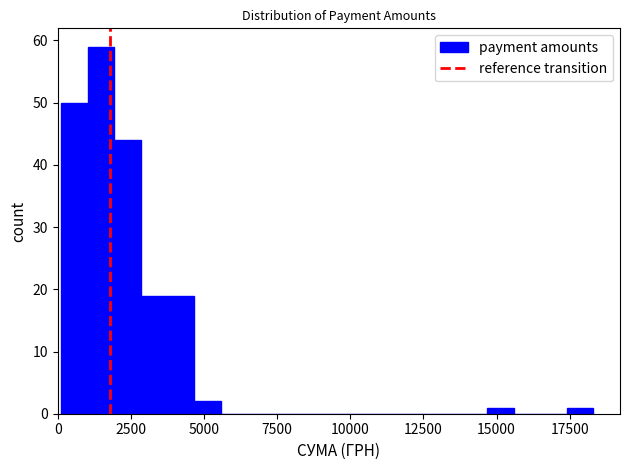

Around what value on the x-axis is the tallest bar? Give the approximate position of its centre, as read against the axis.

1500